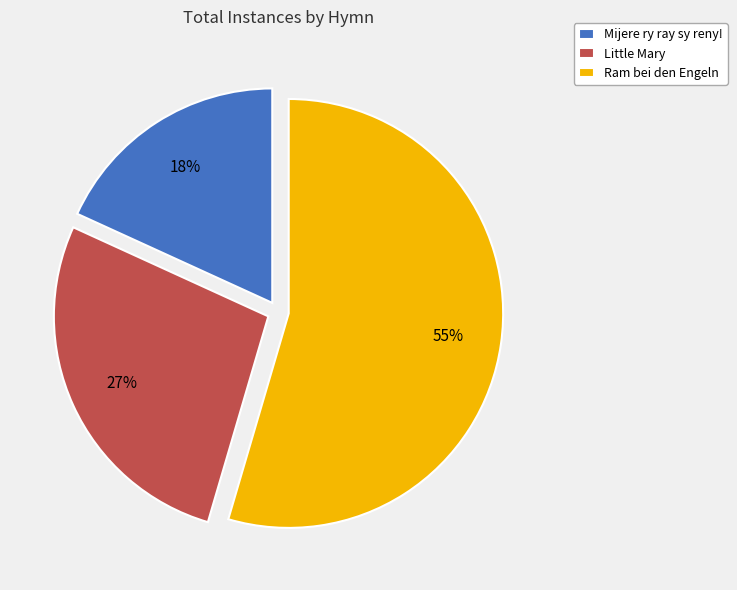

Is it true that Mijere ry ray sy reny! is 6% of the pie?

False